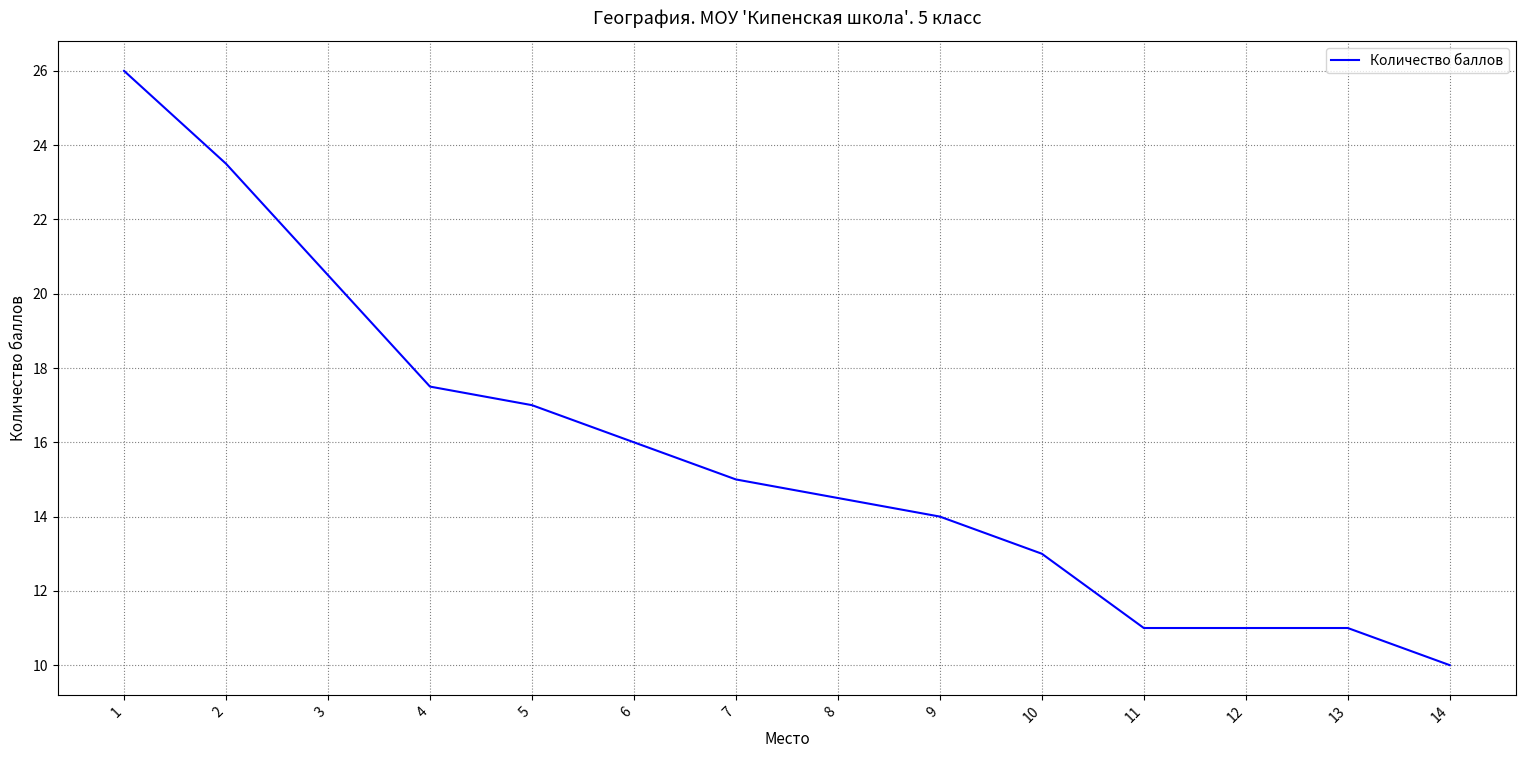

Does the chart display data point markers on the line(s)?

No